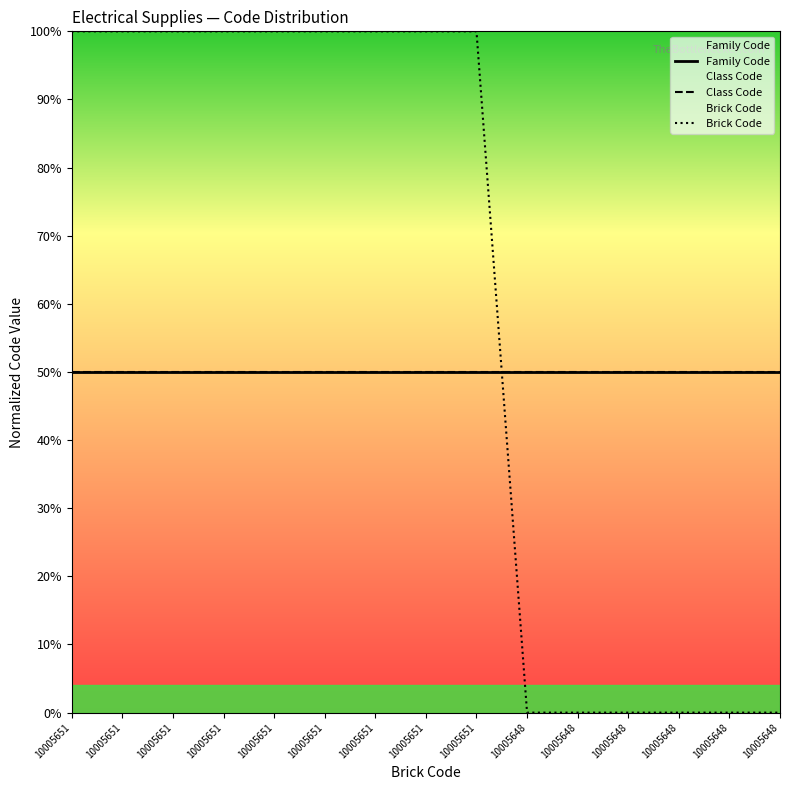

The Family Code series shows 27 at 10005648. True or false?

False